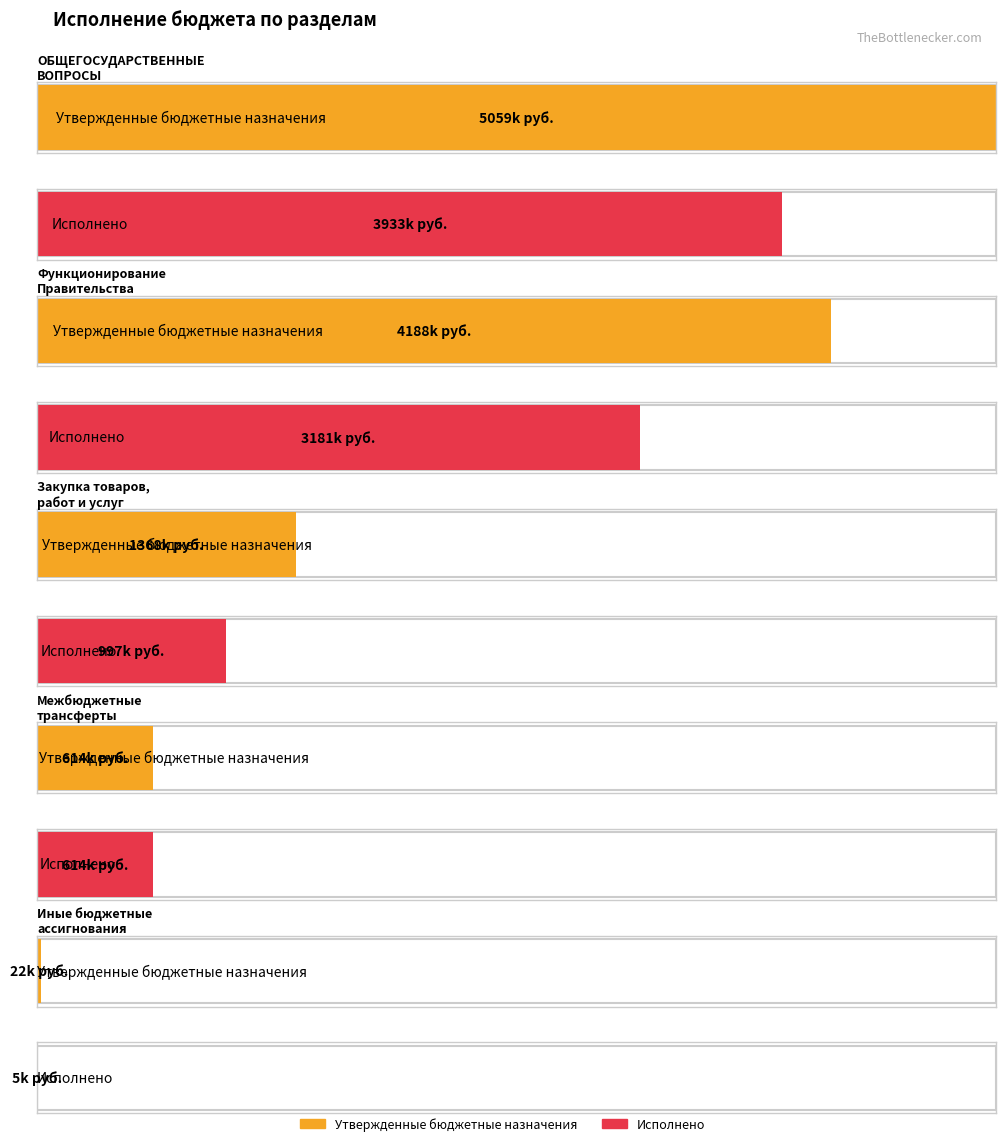

How many groups of bars are there?

5